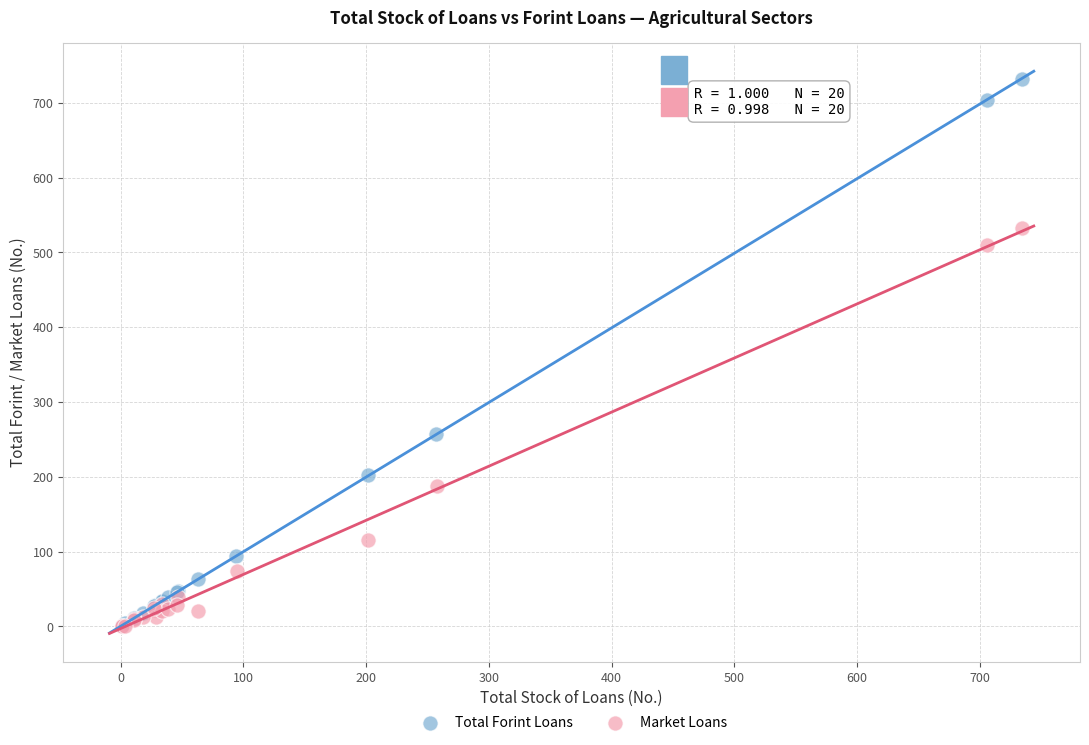

Which series reaches the maximum Y coordinate?

Total Forint Loans